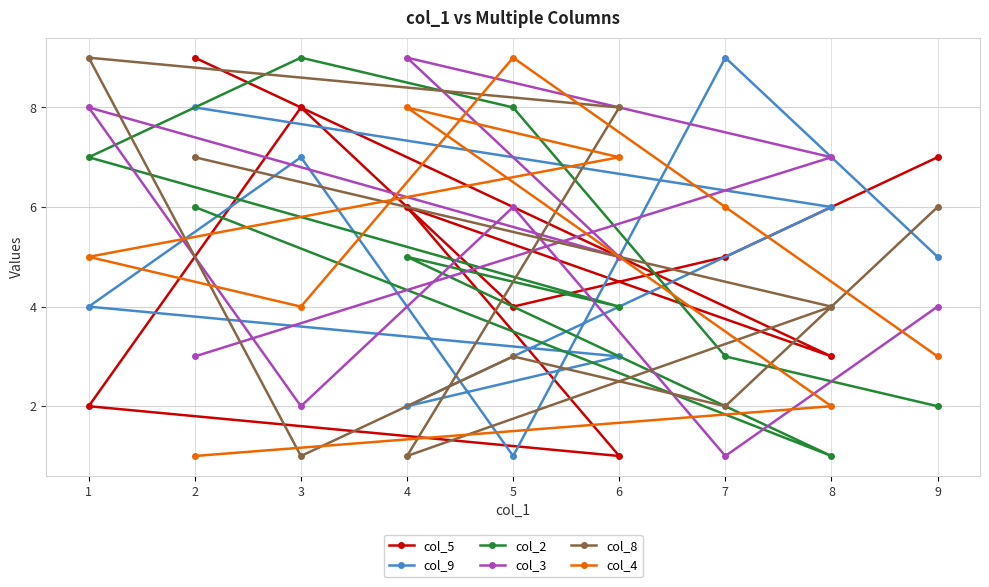

What are all the series names shown in the legend?

col_5, col_9, col_2, col_3, col_8, col_4